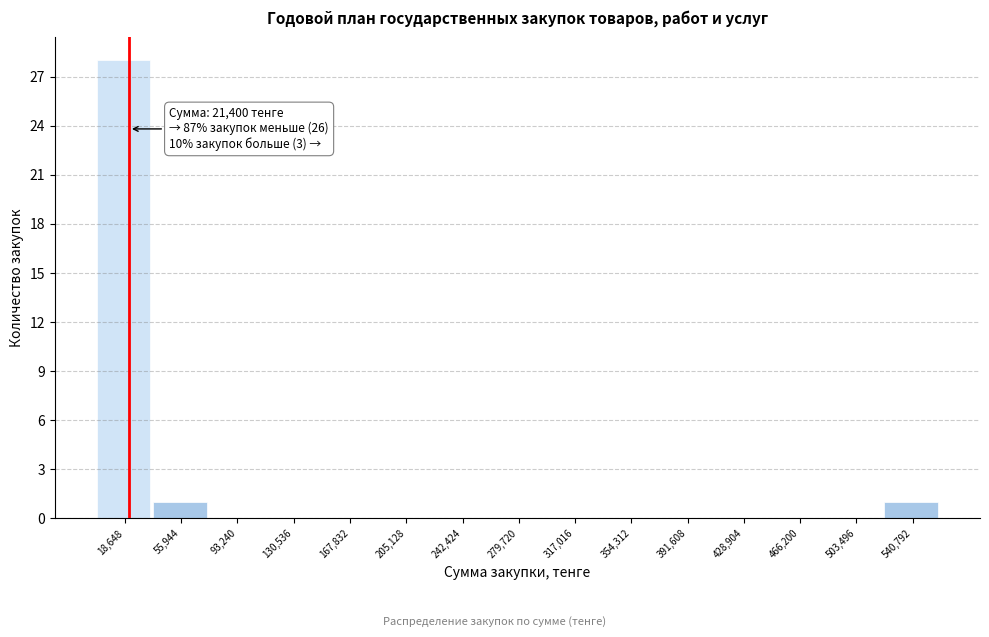

Over which range of the x-axis is the bar tallest?

0 to 35000